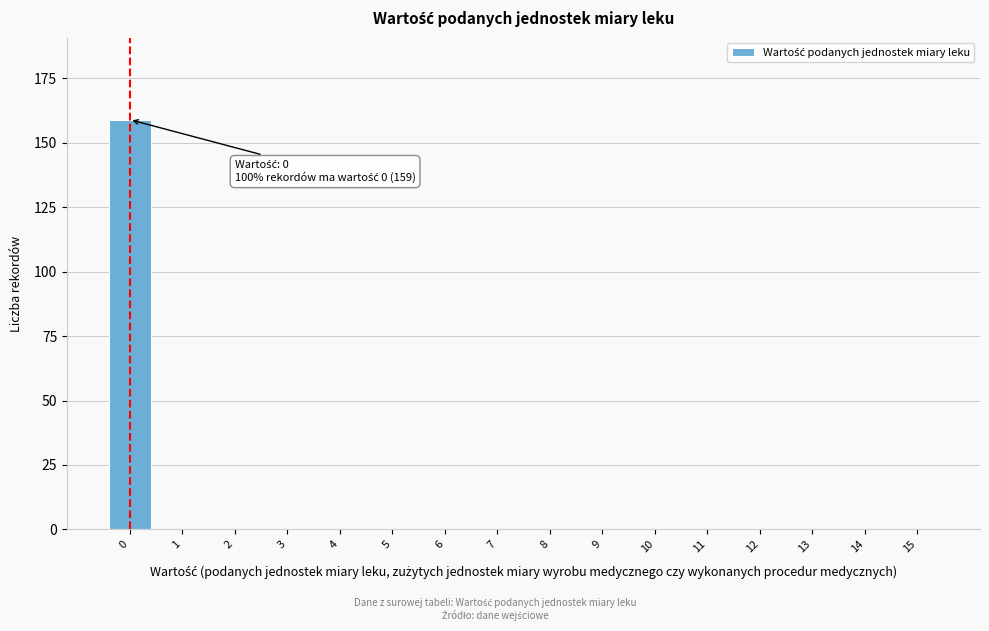

Reading left to right, extract all data points from this chart.

0=159	1=0	2=0	3=0	4=0	5=0	6=0	7=0	8=0	9=0	10=0	11=0	12=0	13=0	14=0	15=0